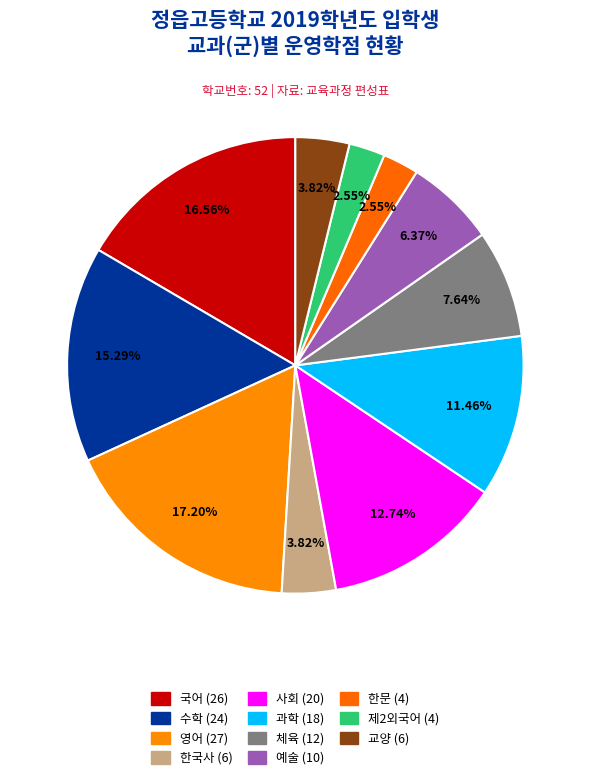

Count the number of slices in the pie.

11